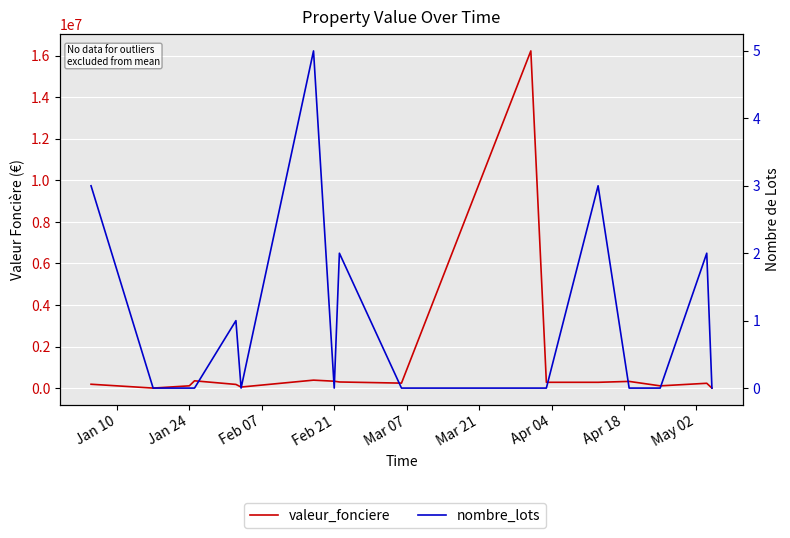

What is the value of the nombre_lots point at the 16th from the left?

2.0